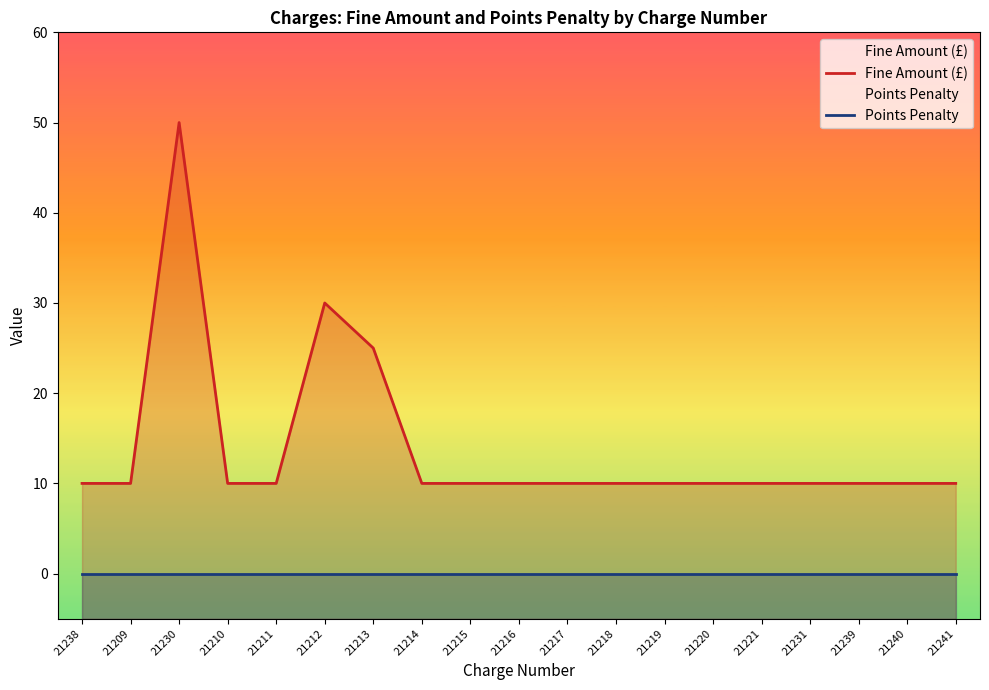

What are all the series names shown in the legend?

Fine Amount (£), Points Penalty